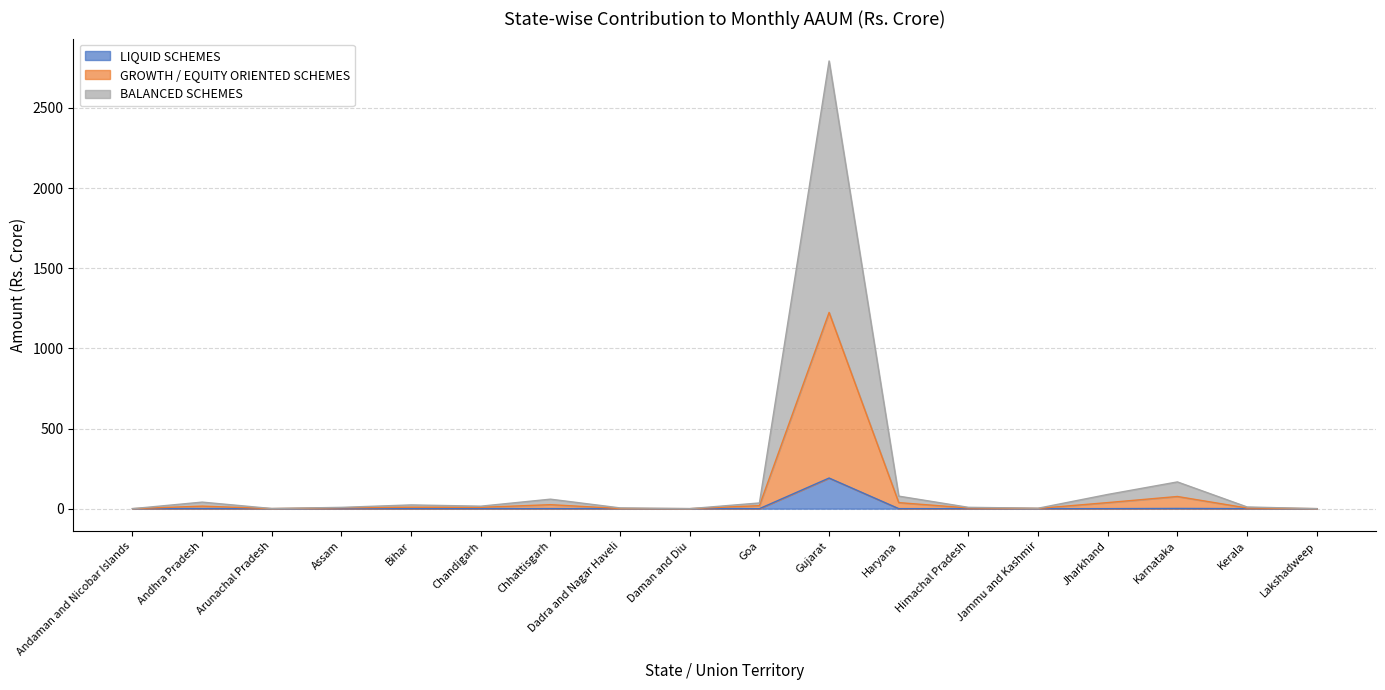

Rank the series by their maximum value, from highest to lowest.

BALANCED SCHEMES, GROWTH / EQUITY ORIENTED SCHEMES, LIQUID SCHEMES